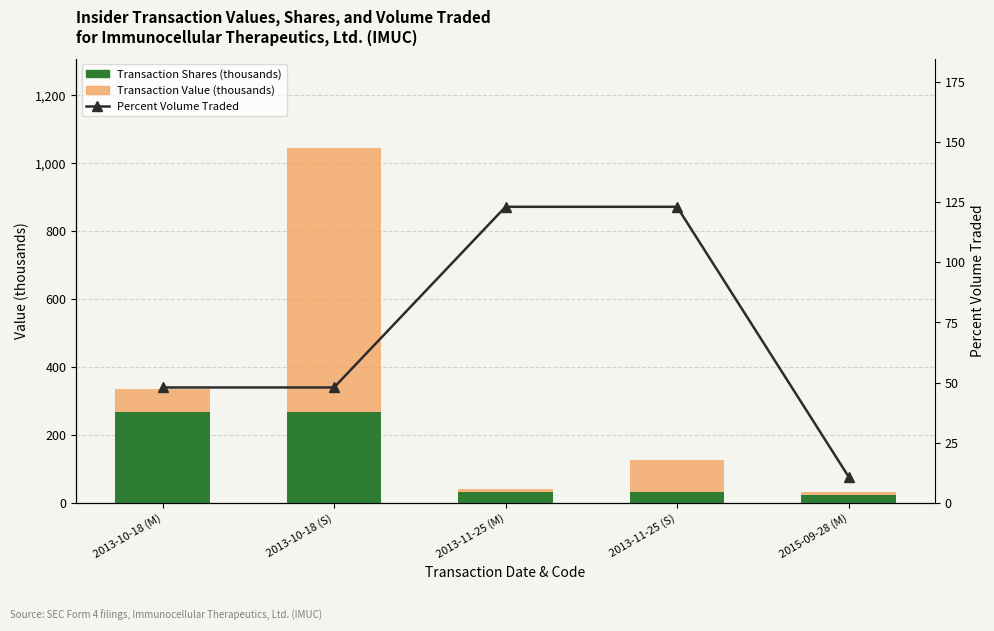

What position from the right is 2013-10-18 (M)?

5